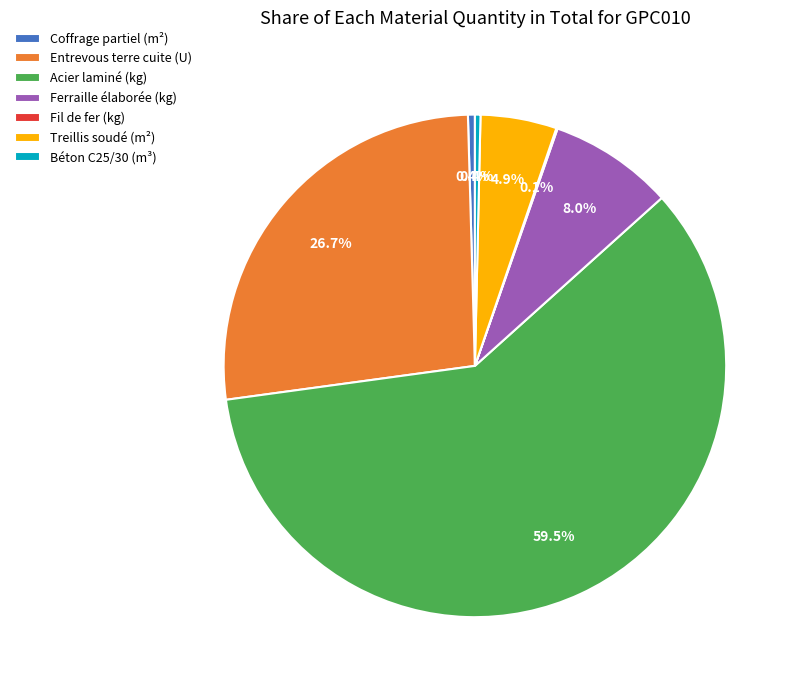

To the nearest percent, what is the difference between the largest and smallest slice percentages?

59%